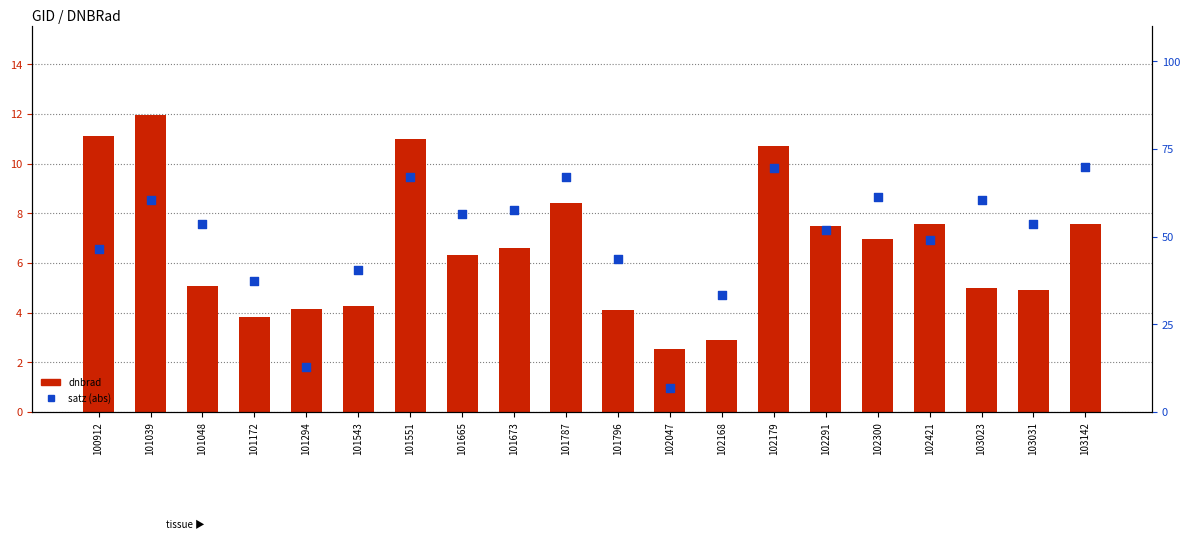

Which series reaches the maximum Y coordinate?

satz (abs)